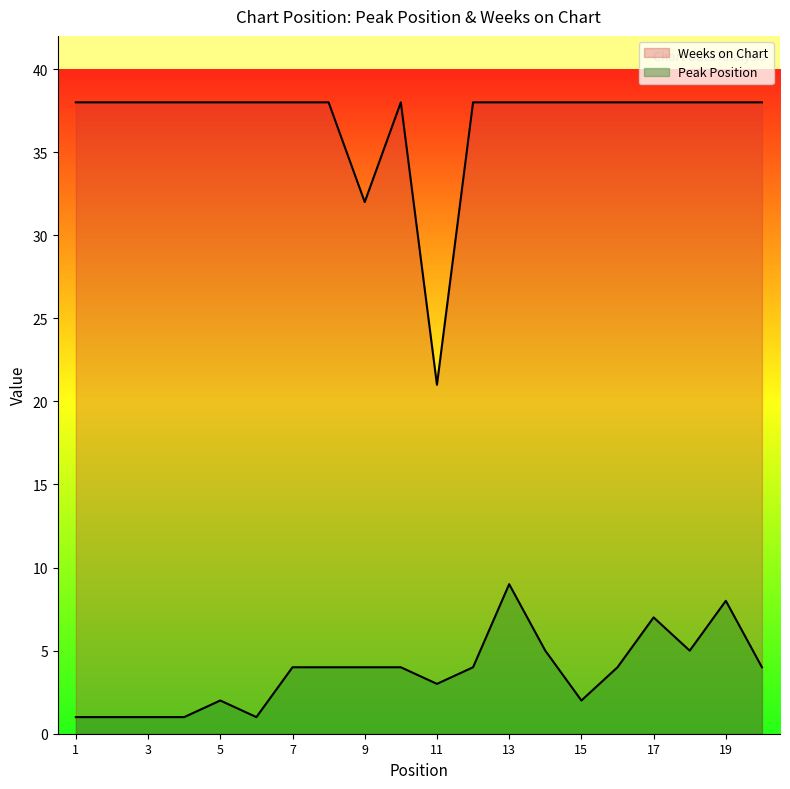

List the series in order of their overall mean, lowest first.

Peak Position, Weeks on Chart